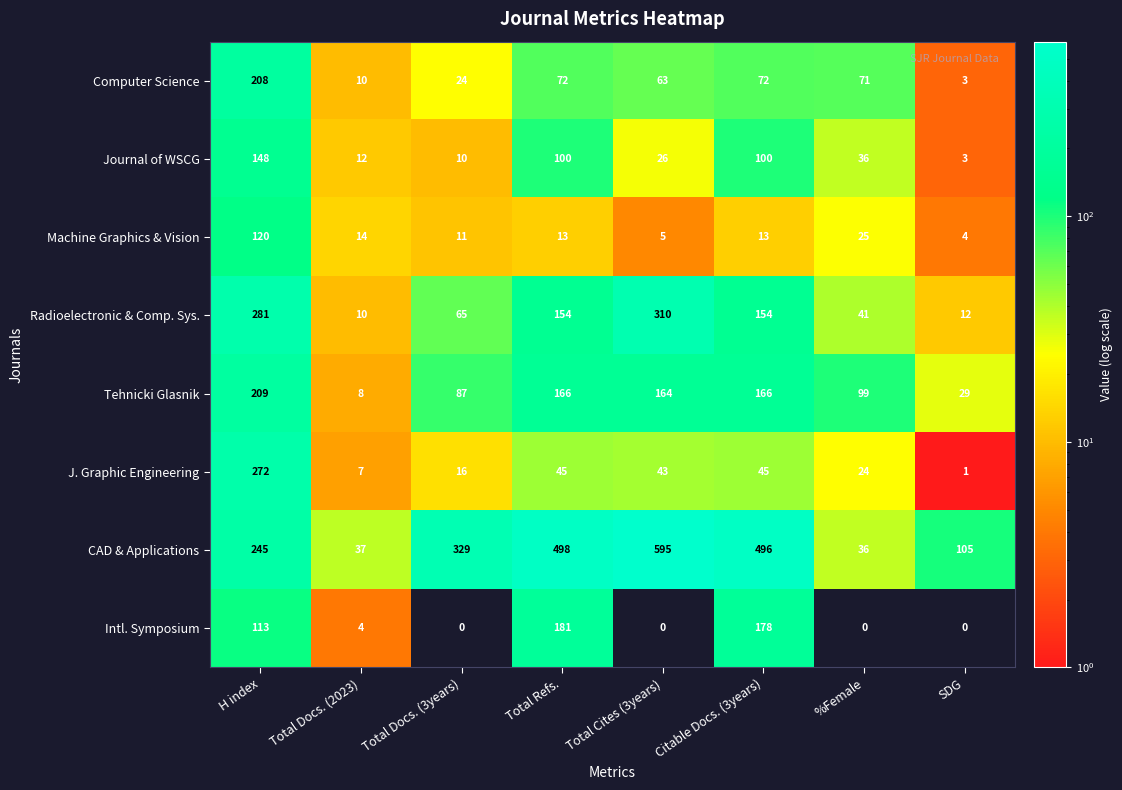

True or false: Tehnicki Glasnik has a value of 57 at Total Docs. (3years).

False